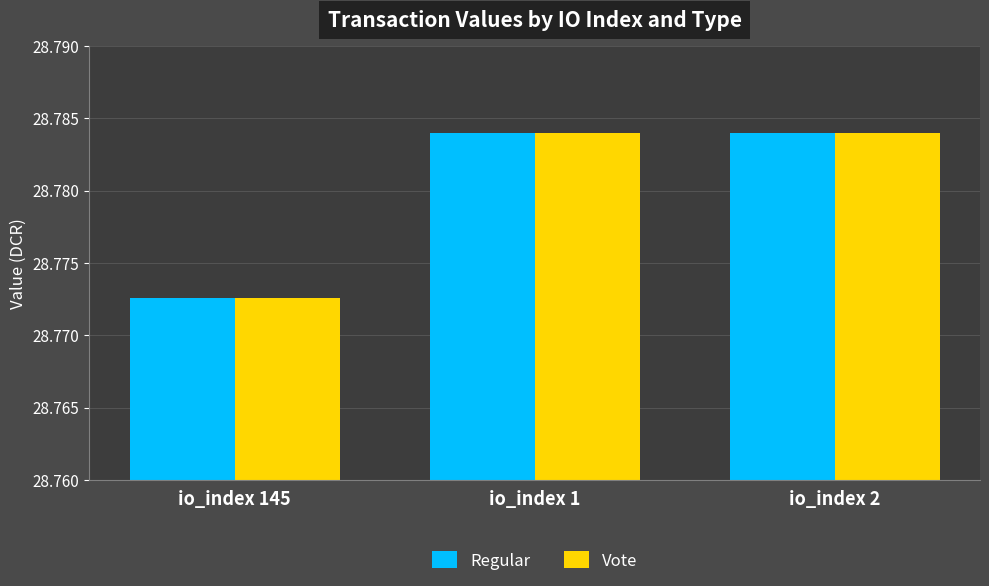

Is the value of Regular at io_index 145 greater than the value of Vote at io_index 1?

No